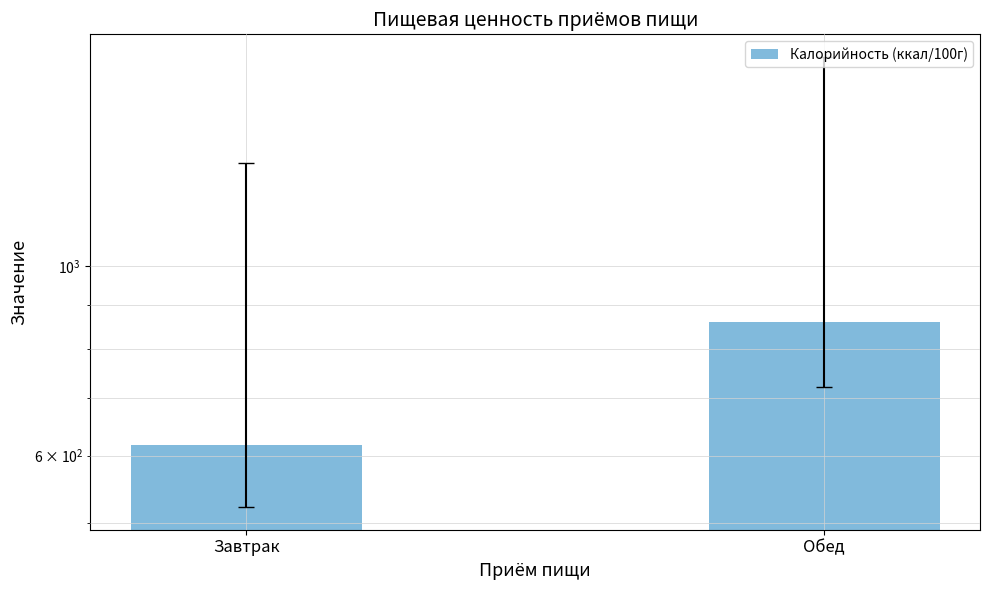

The value at Обед is 1338. True or false?

False